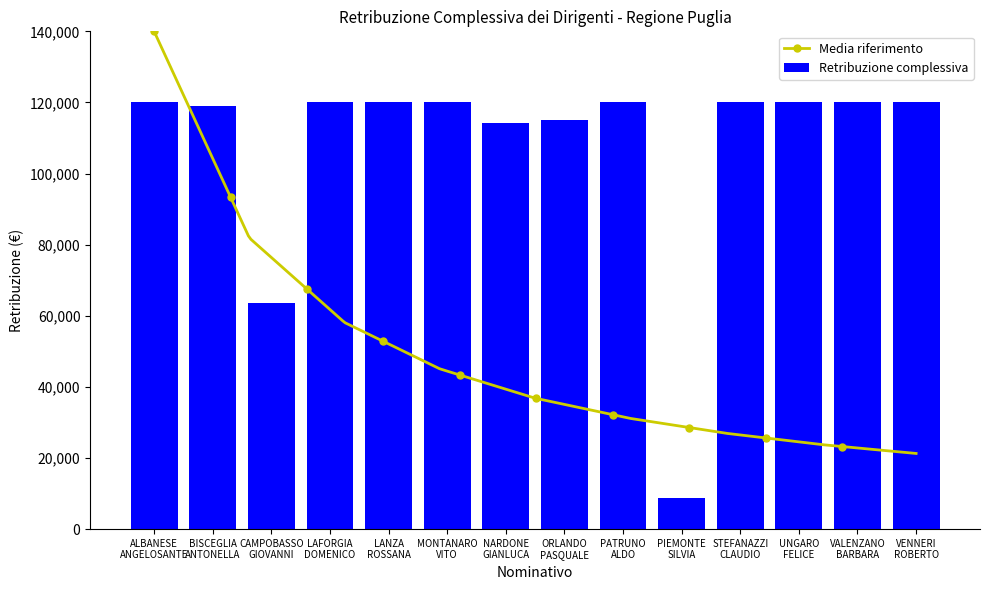

What is the difference between the second highest and minimum values?

111342.5